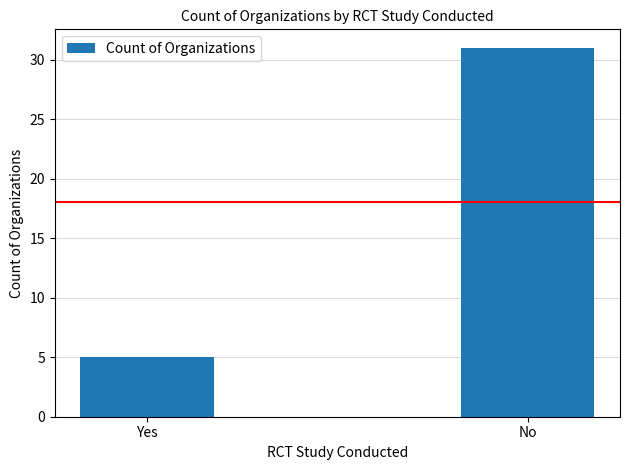

What is the maximum value shown in the chart?

31